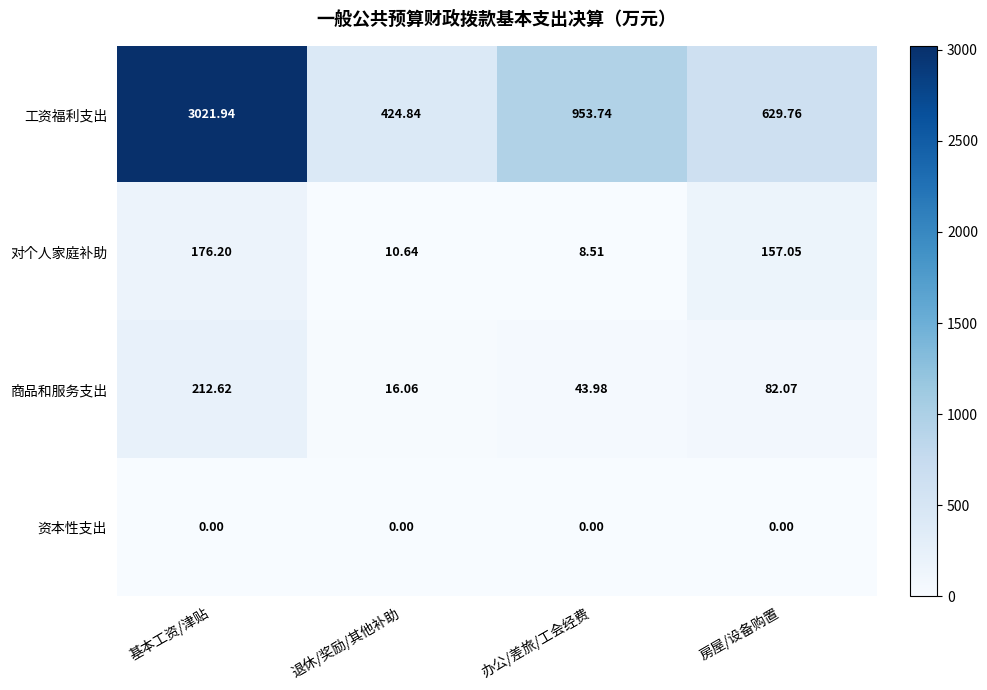

At how many categories does at least one series exceed 1968?

1